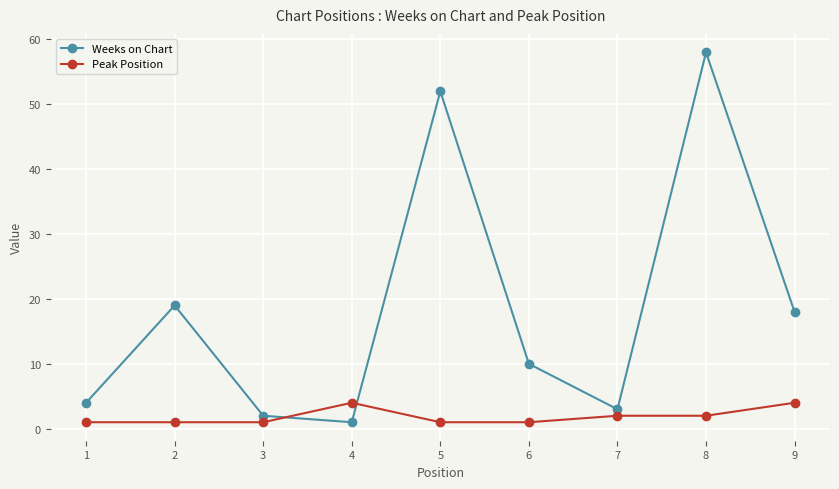

At which label is Weeks on Chart closest to 29?

2